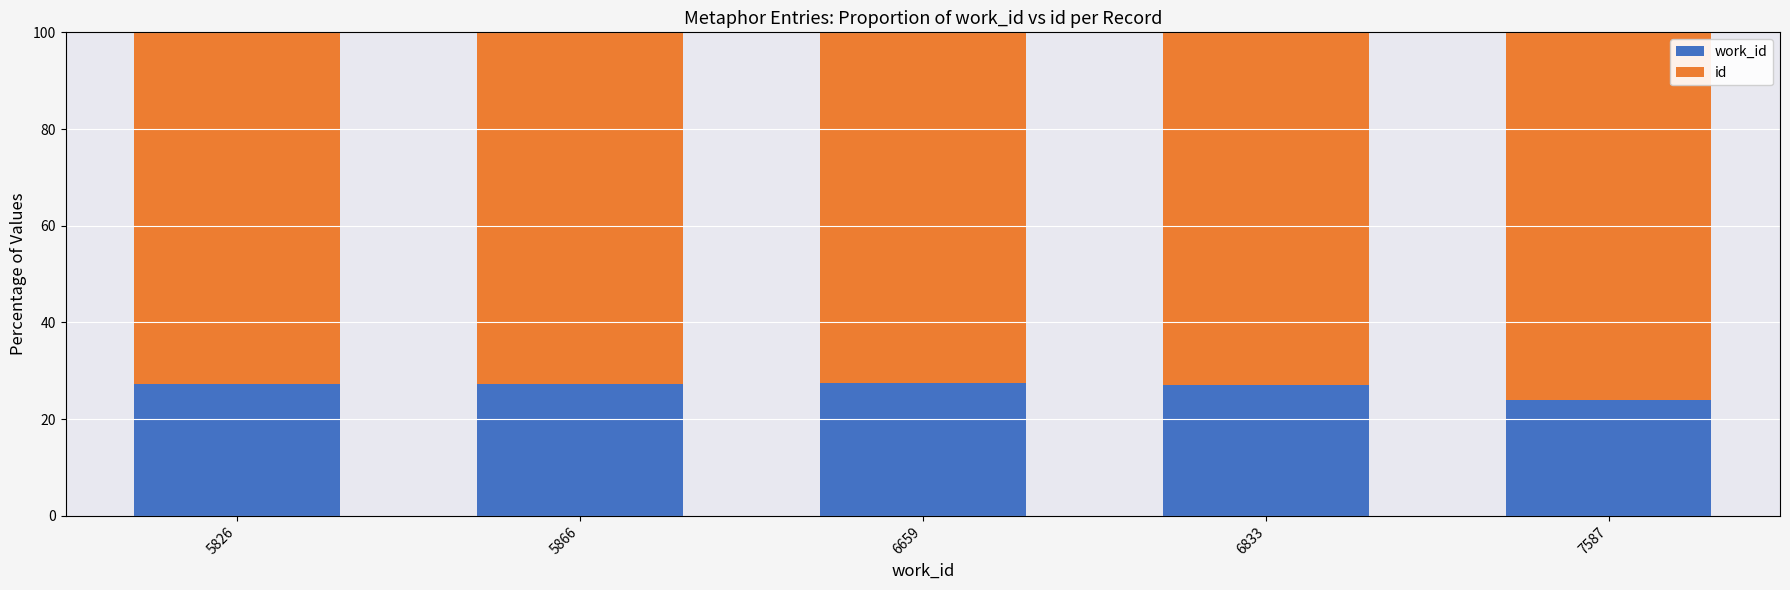

What is the total value across all series at 7587?

100.0